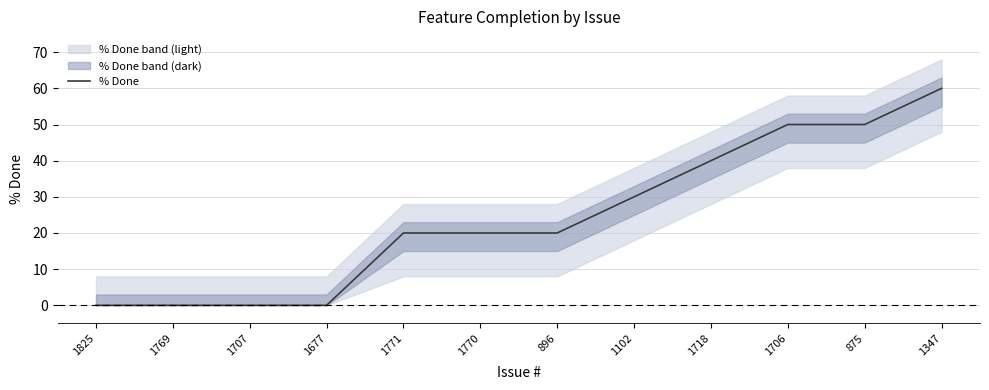

What is the value of the 5th point from the left?

20